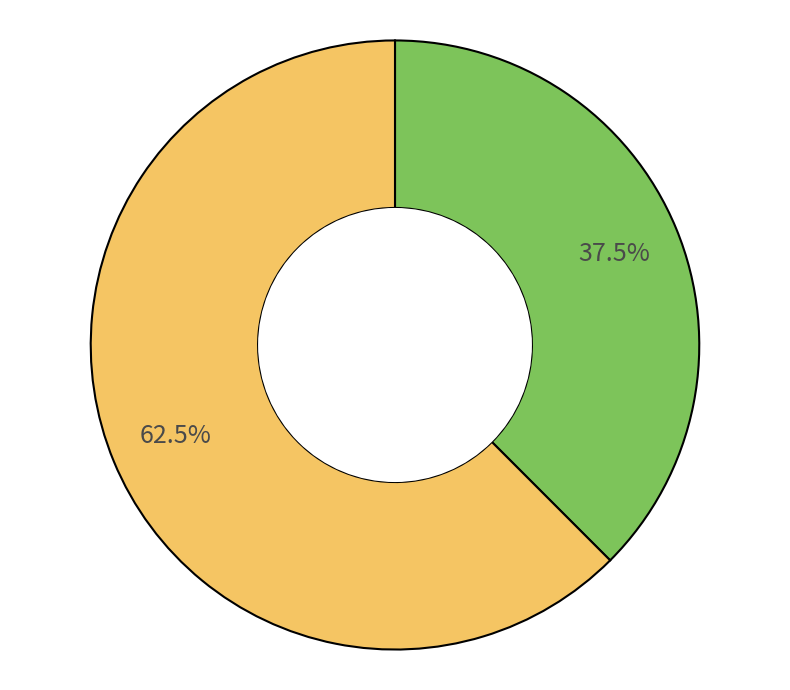

Is there any slice that represents more than half of the pie?

Yes